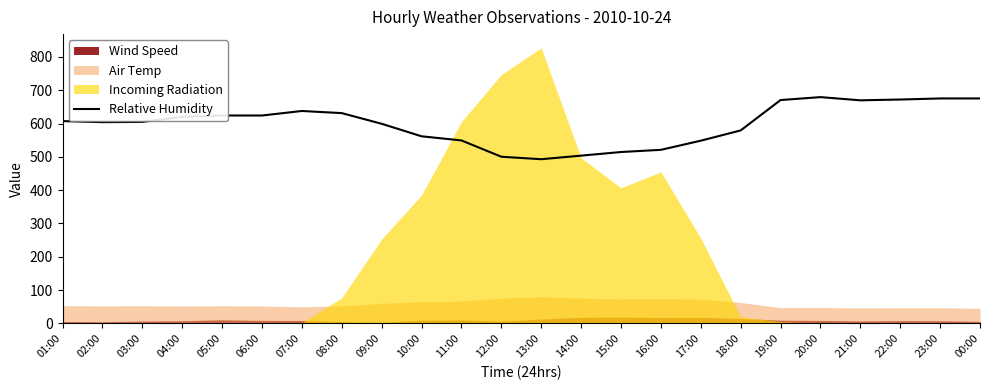

The chart shows a value of 624.0 at 06:00. True or false?

True